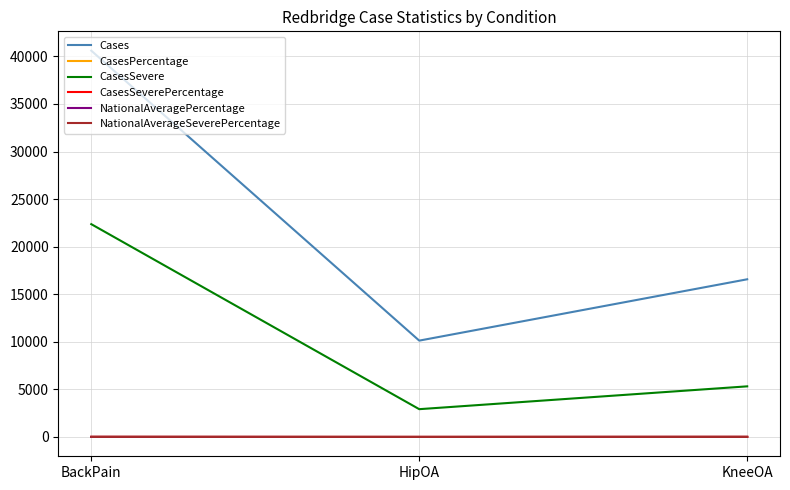

How many categories are shown in the chart?

3